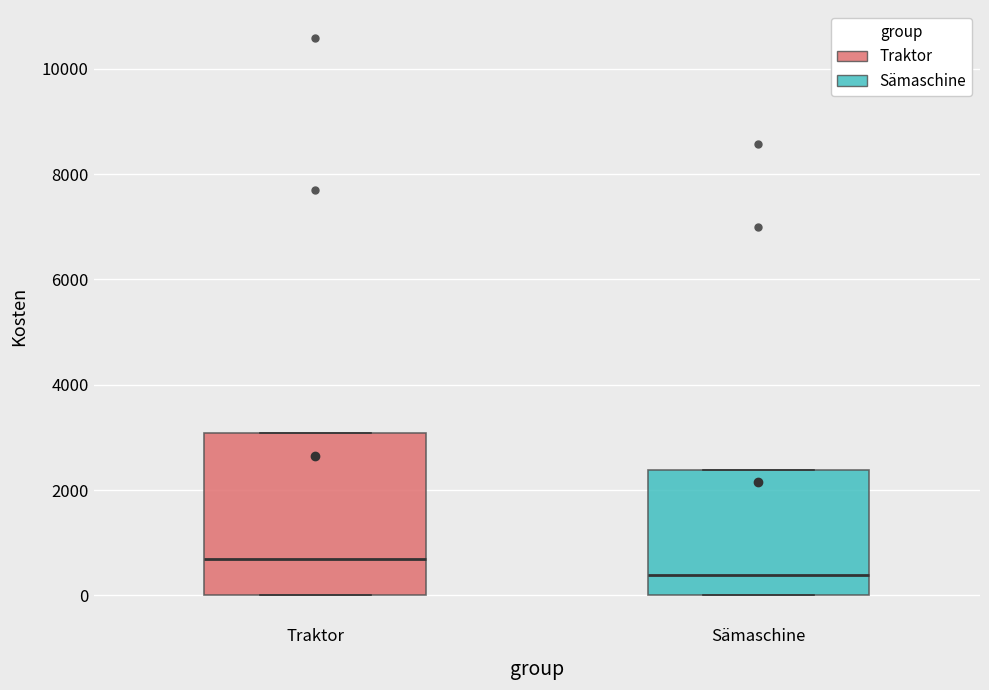

Comparing the boxes themselves (not the whiskers), which one is the tallest?

Traktor